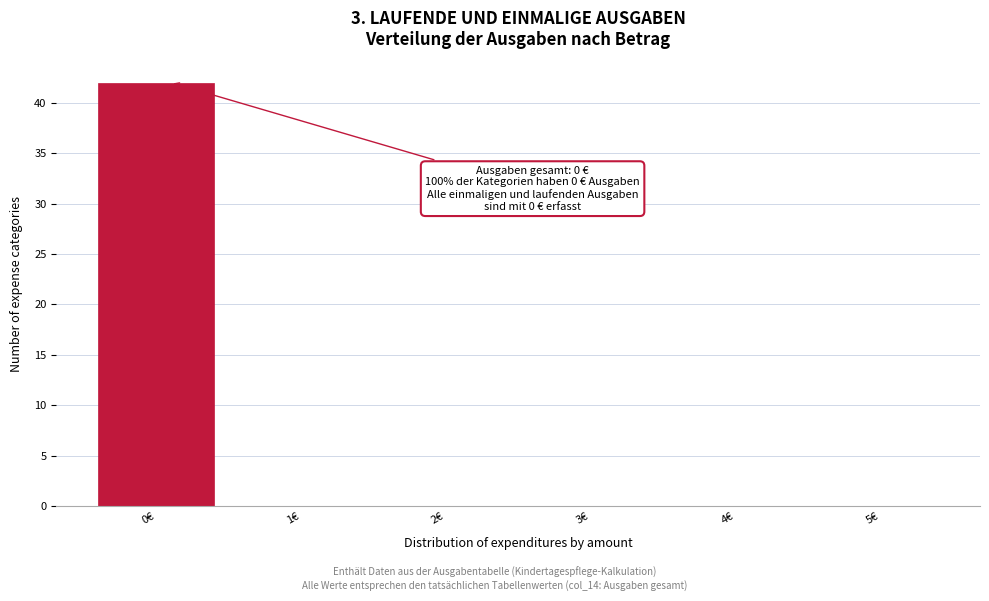

Reading right to left, transcribe all the data shown in this chart.

5€=0	4€=0	3€=0	2€=0	1€=0	0€=42